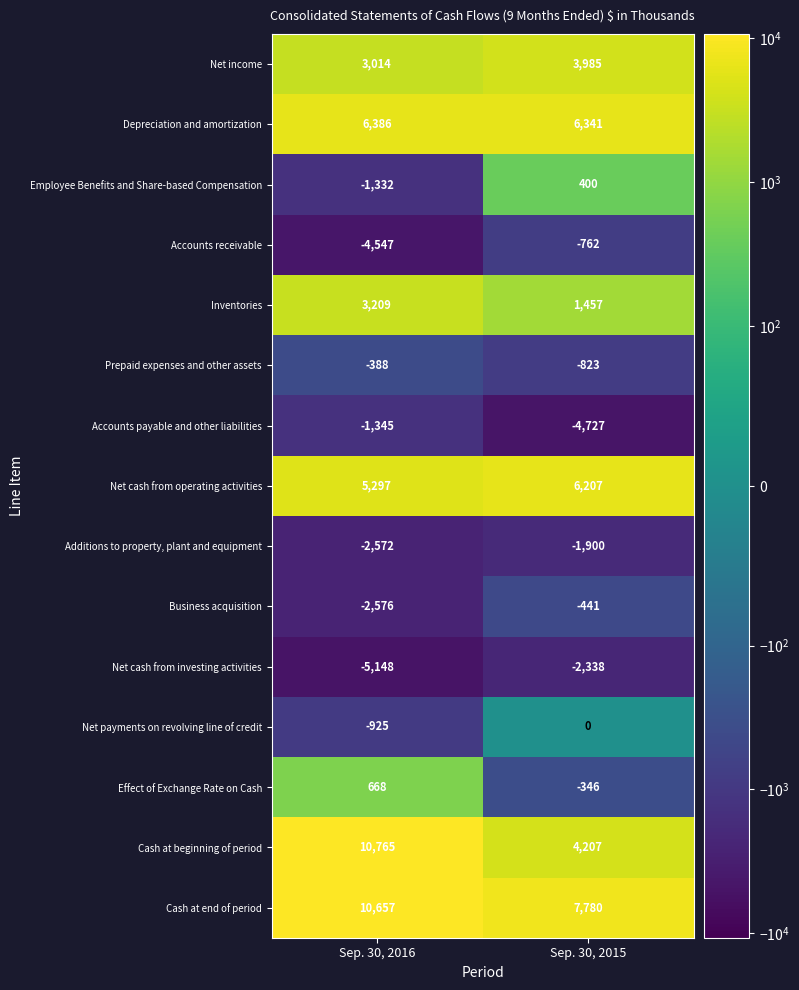

What is the average value of the Net cash from operating activities series?

5752